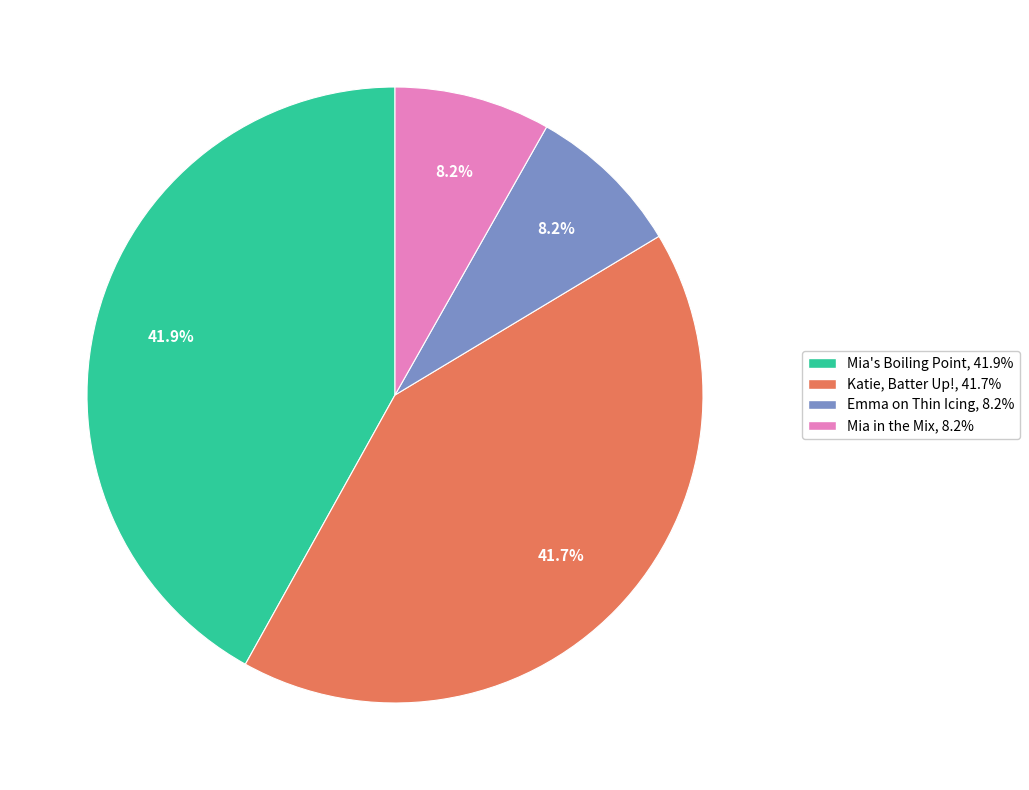

To the nearest percent, what is the difference between the largest and smallest slice percentages?

34%